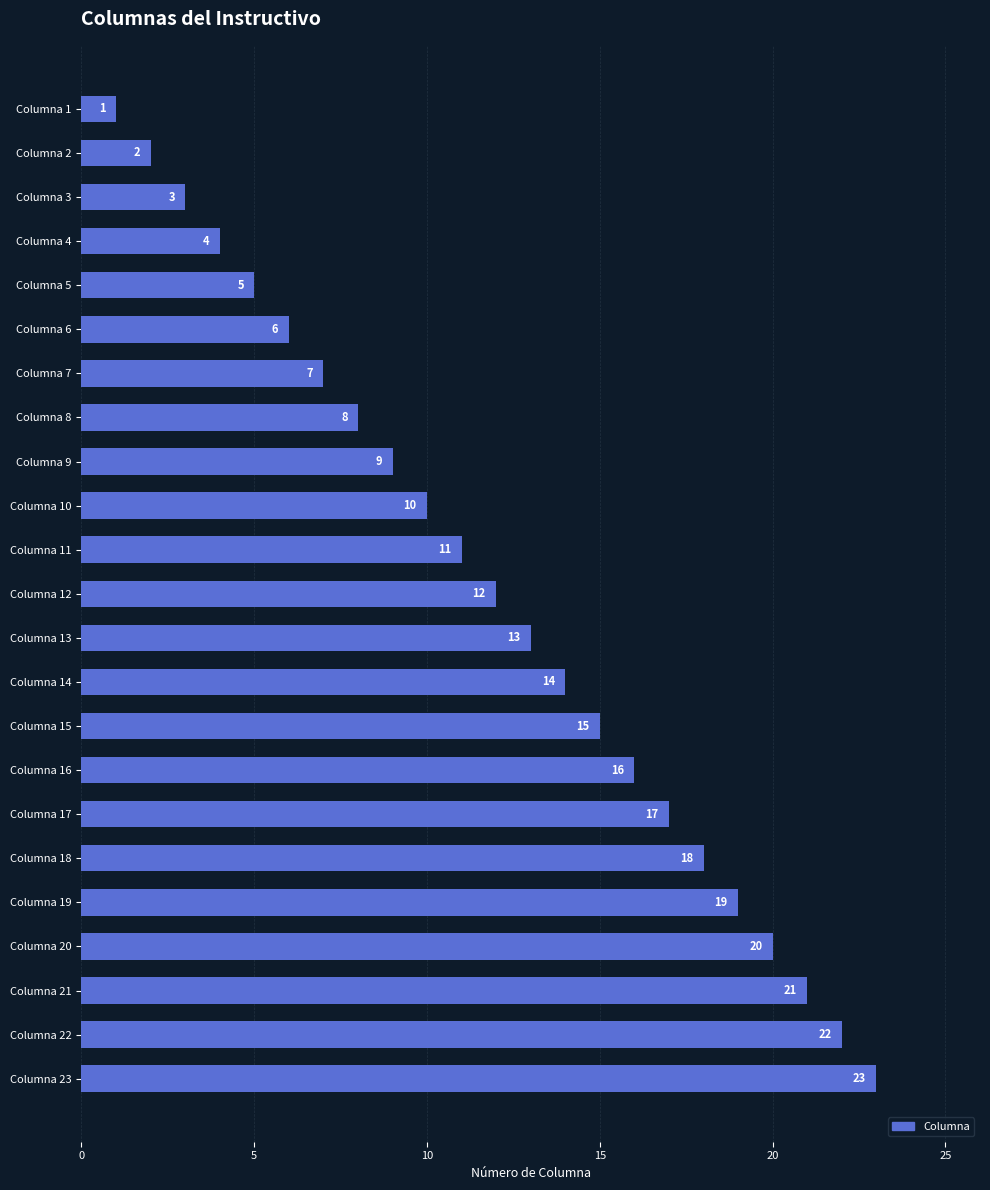

What is the ratio of the value at Columna 11 to the value at Columna 22?

0.5